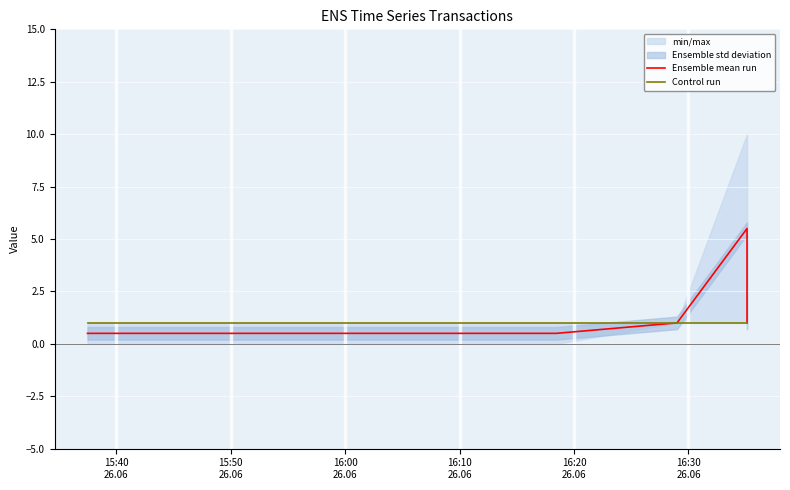

Rank the series by their maximum value, from highest to lowest.

Ensemble mean run, Control run